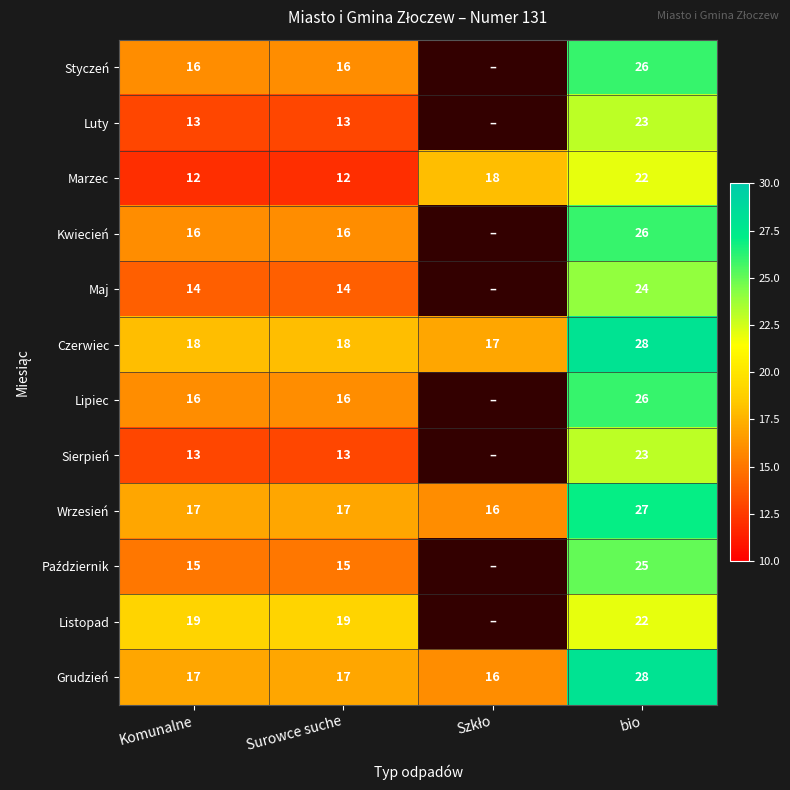

What is the total value across all series at Surowce suche?

186